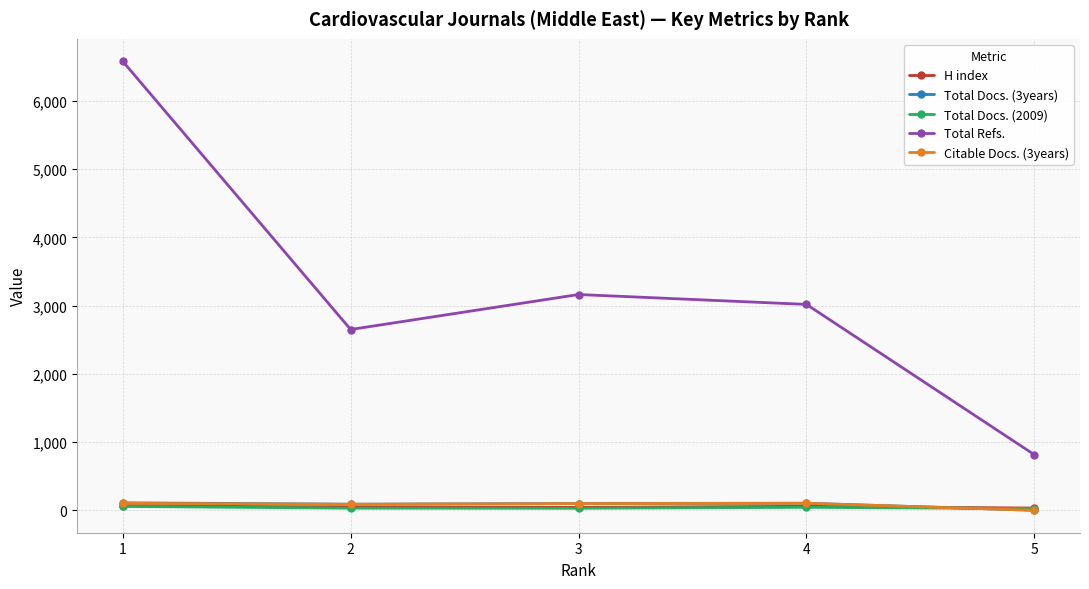

How many interior local valleys does the Total Refs. series have?

1